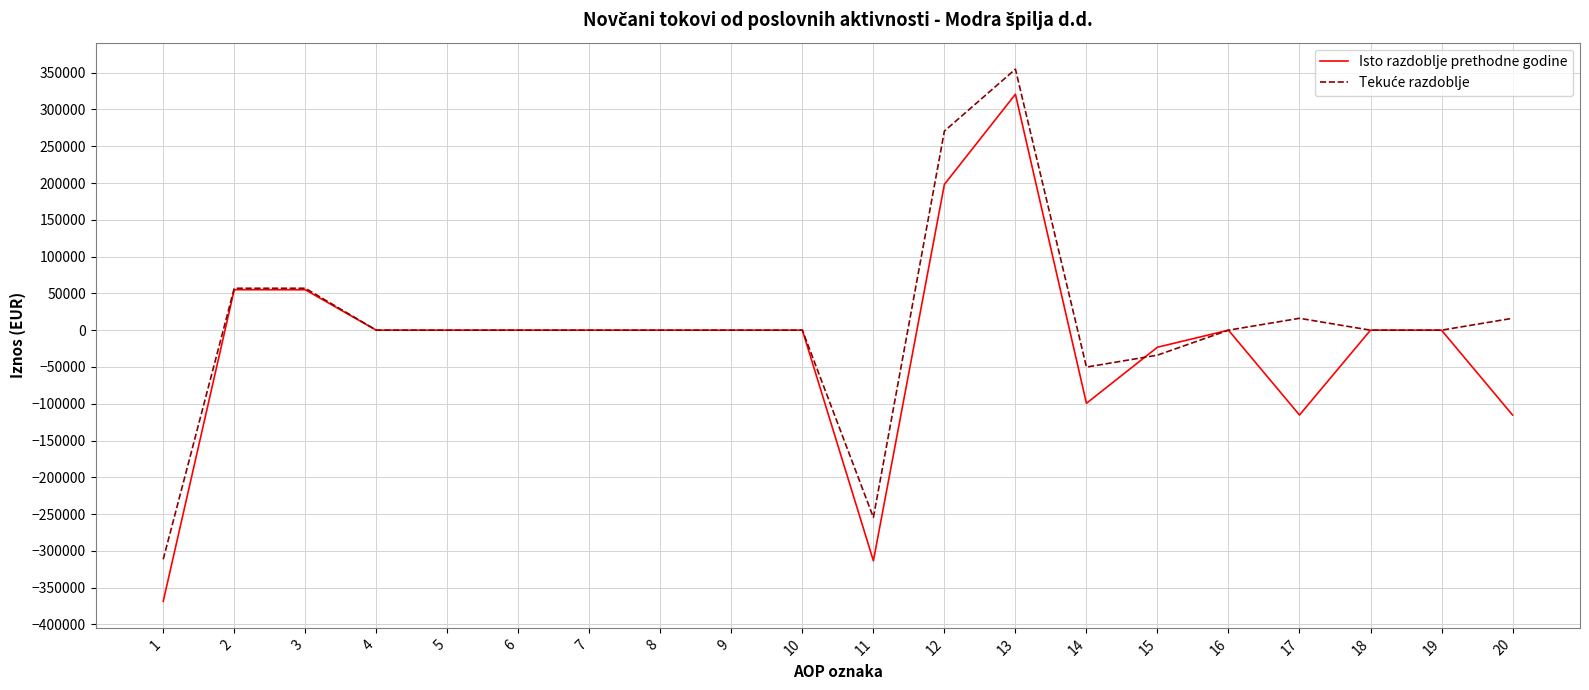

What is the minimum value shown in the chart?

-368430